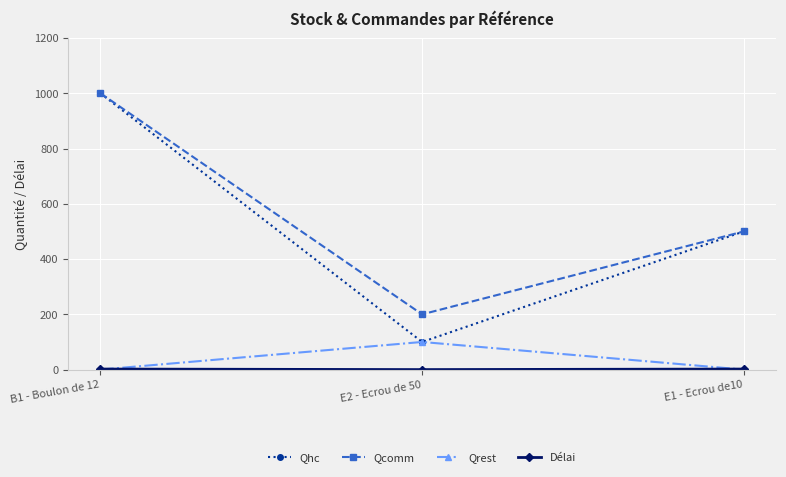

What is the spread (max minus min) of values at E1 - Ecrou de10?

500